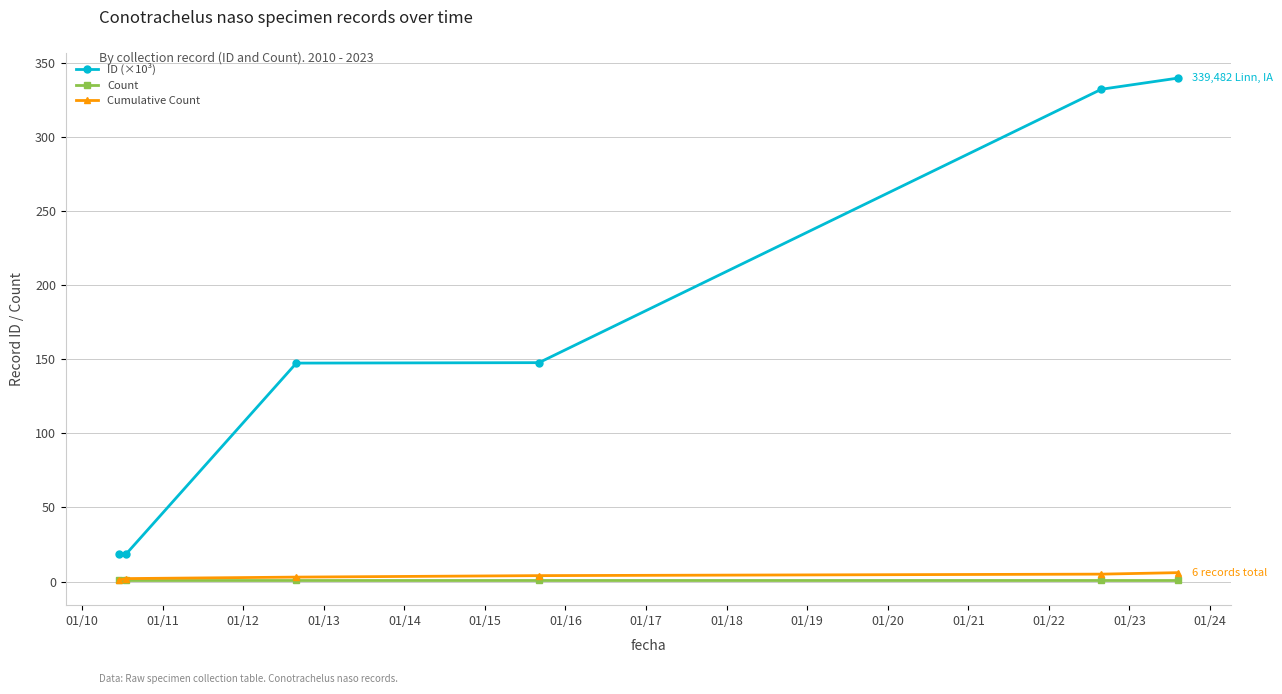

Which series has the widest spread of values?

ID (×10³)